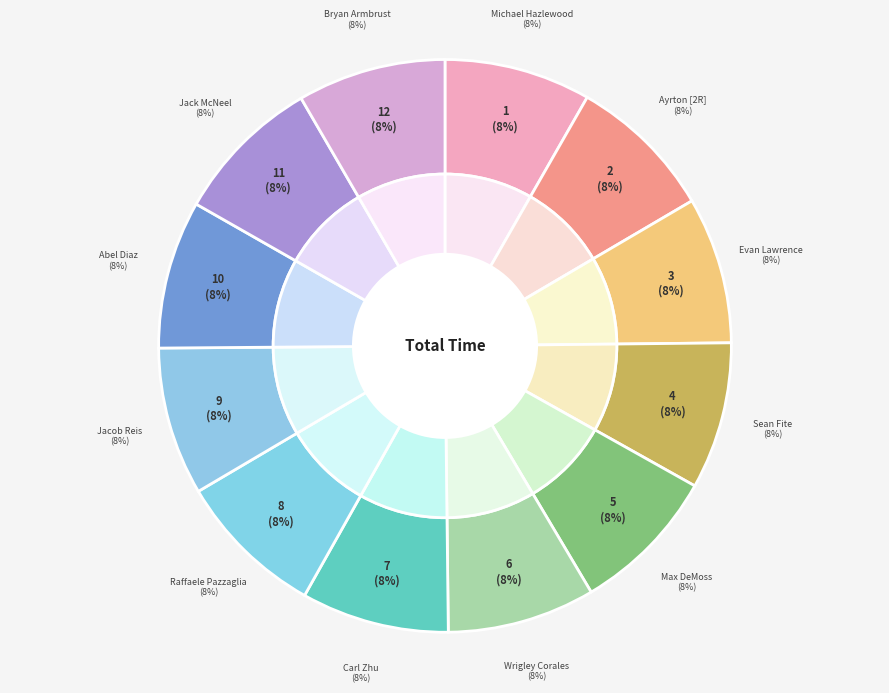

To the nearest percent, what is the combined percentage of Max DeMoss and Abel Diaz?

17%